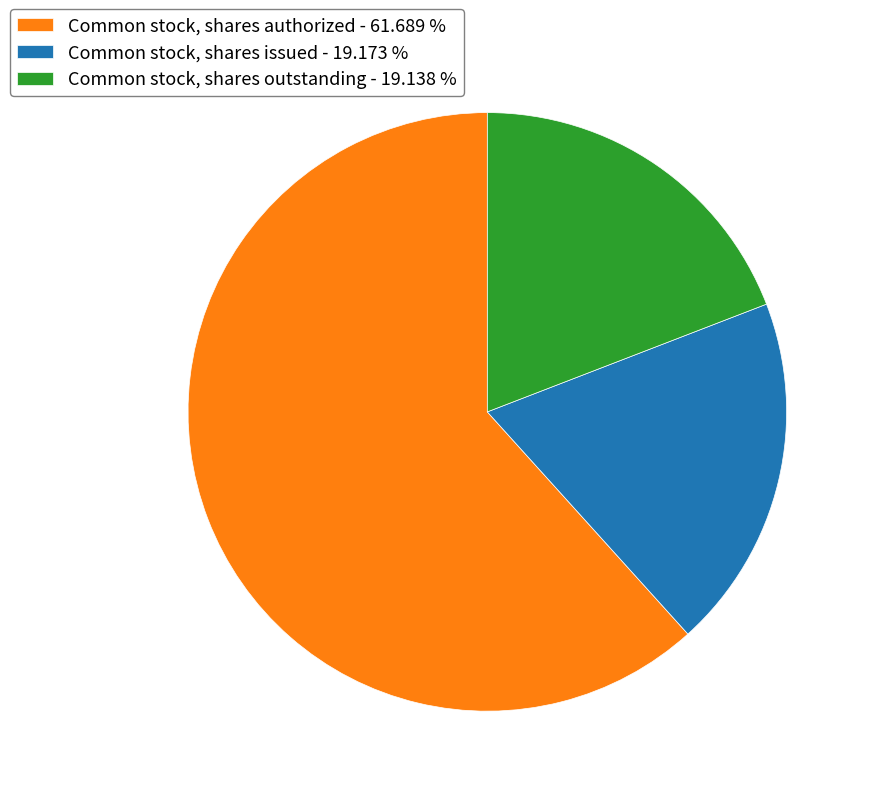

Is the sum of Common stock, shares authorized - 61.689 % and Common stock, shares issued - 19.173 % greater than half?

Yes